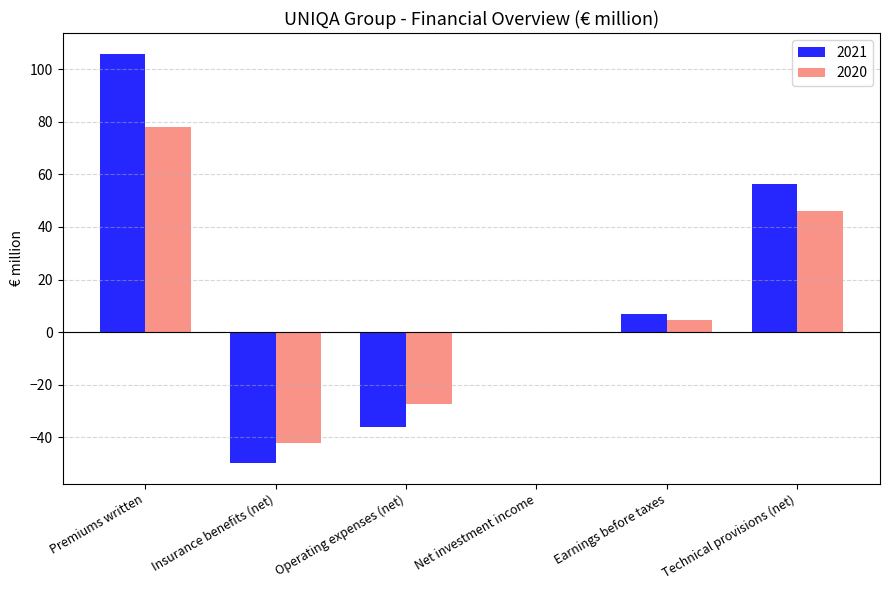

Between Earnings before taxes and Technical provisions (net), which series saw the biggest shift?

2021